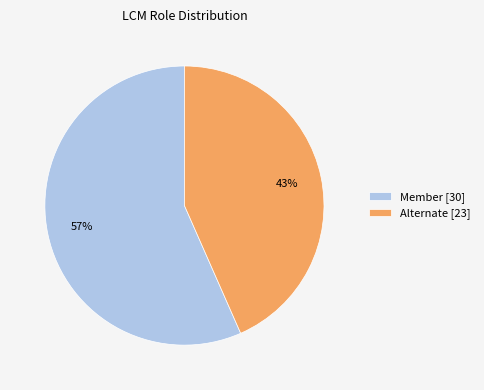

To the nearest percent, what is the combined percentage of Member [30] and Alternate [23]?

100%